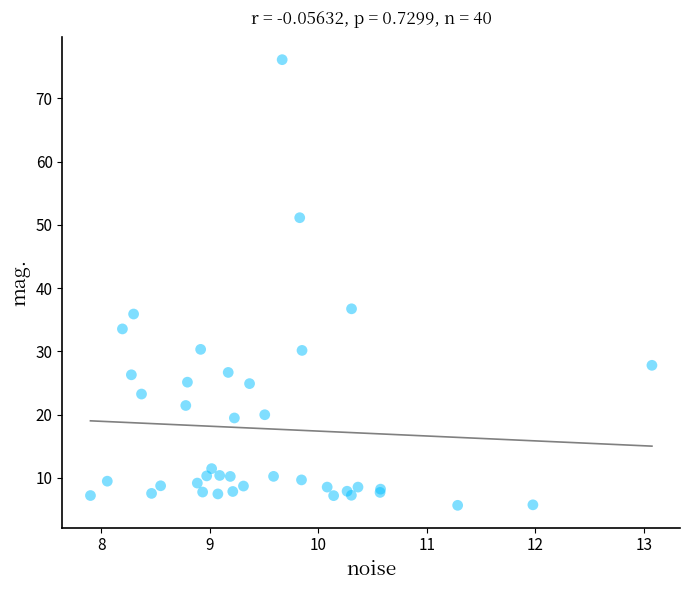

What Y value in the scatter plot is closest to 40?

36.7